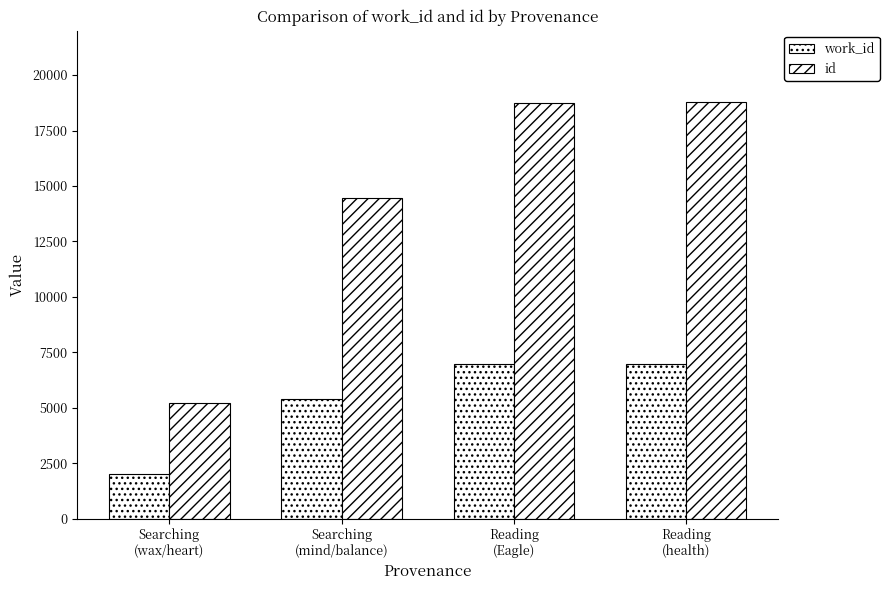

Where is id nearest to the value 11994?

Searching
(mind/balance)